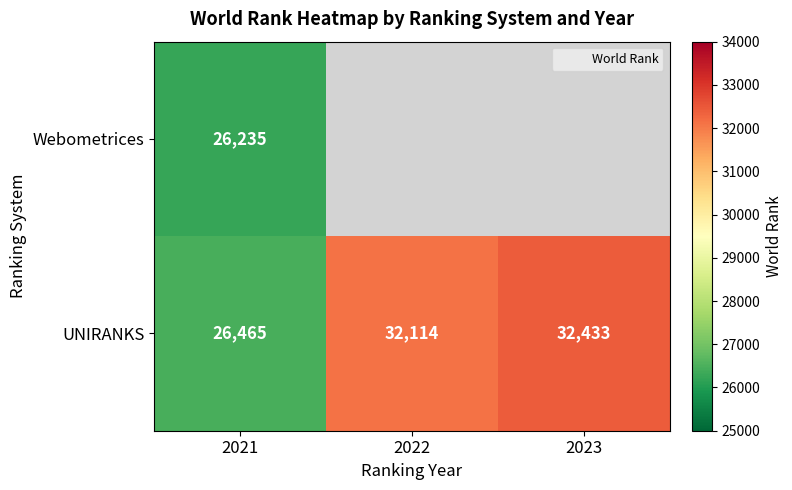

Where is UNIRANKS nearest to the value 29449?

2022